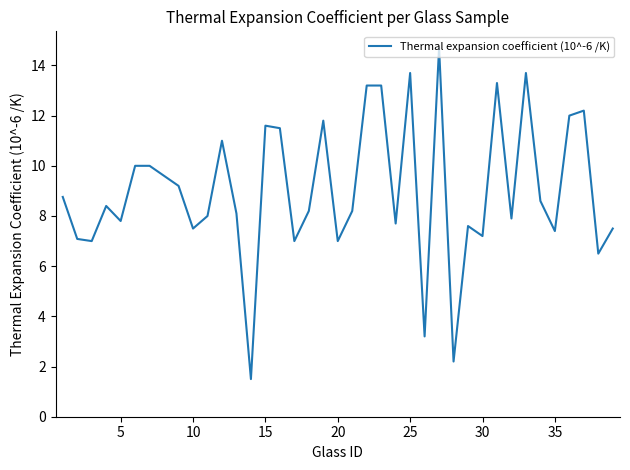

Is this an area chart (filled region under the line)?

No